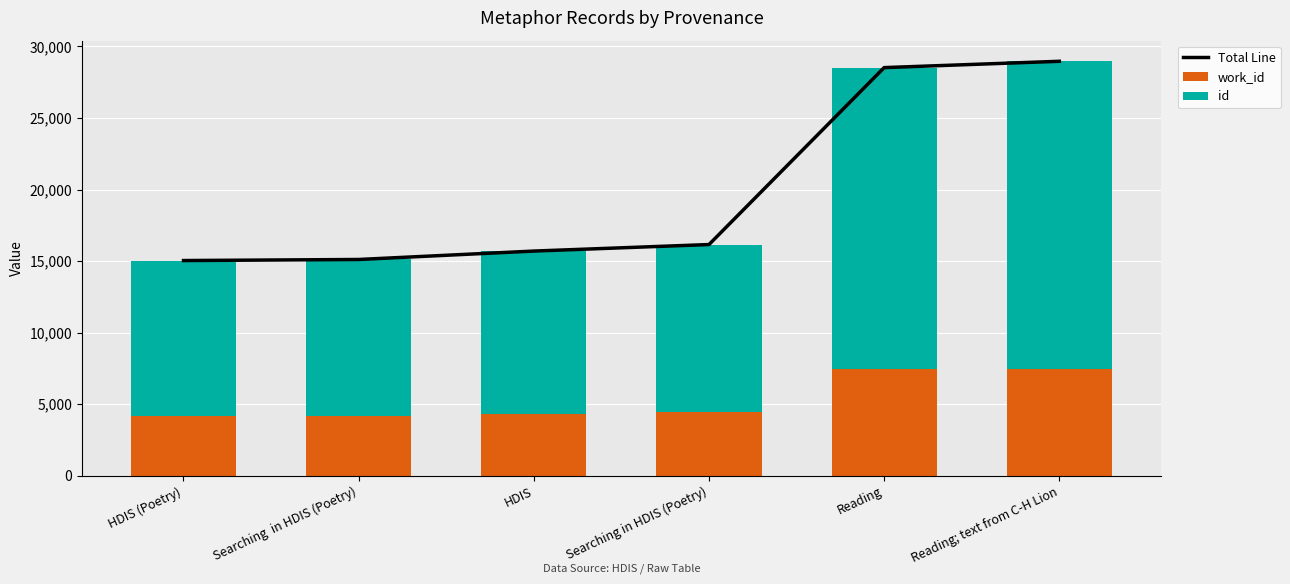

What is the average value of the Total Line series?

19912